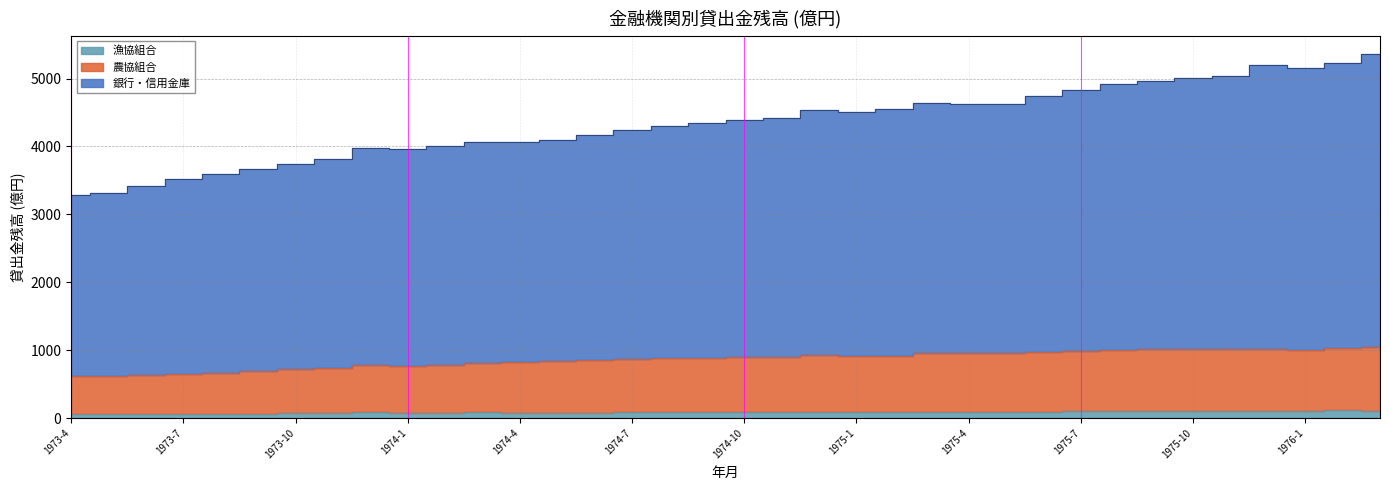

Is the value of 銀行・信用金庫 at 1973-11 greater than the value of 農協組合 at 1975-5?

Yes